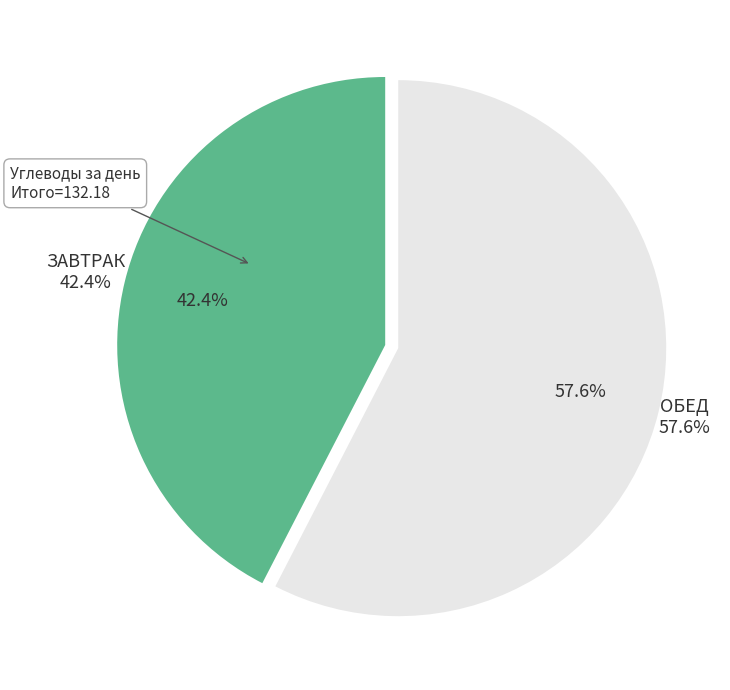

Count the number of slices in the pie.

2